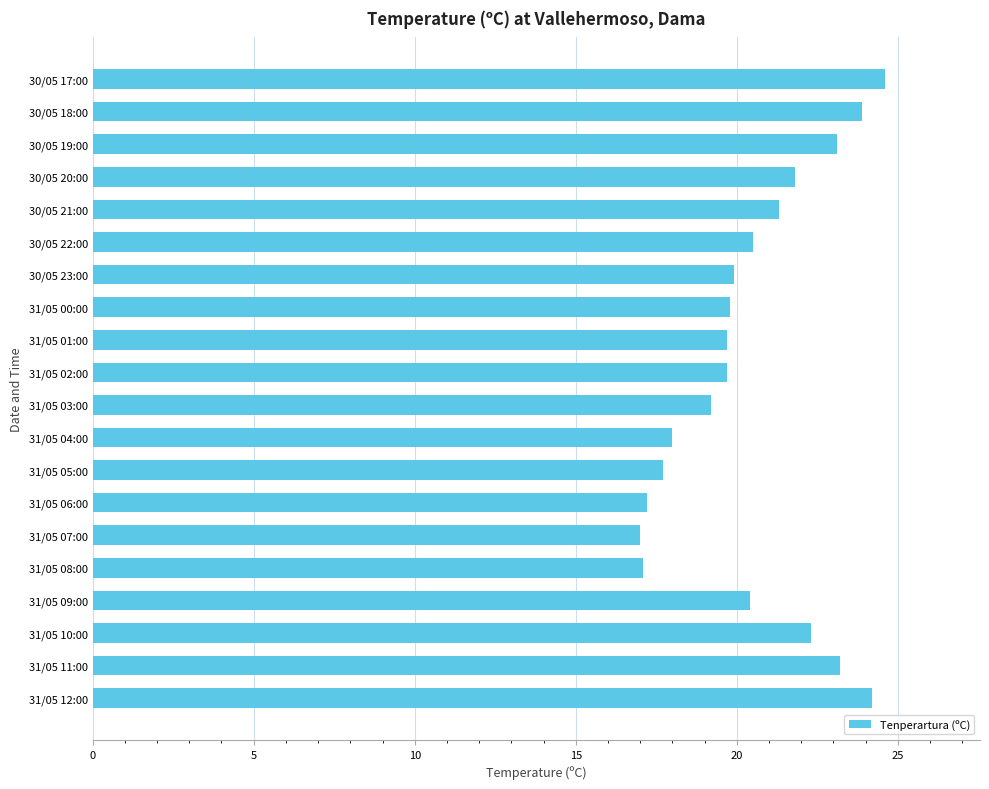

What is the difference between the maximum and minimum values?

7.6